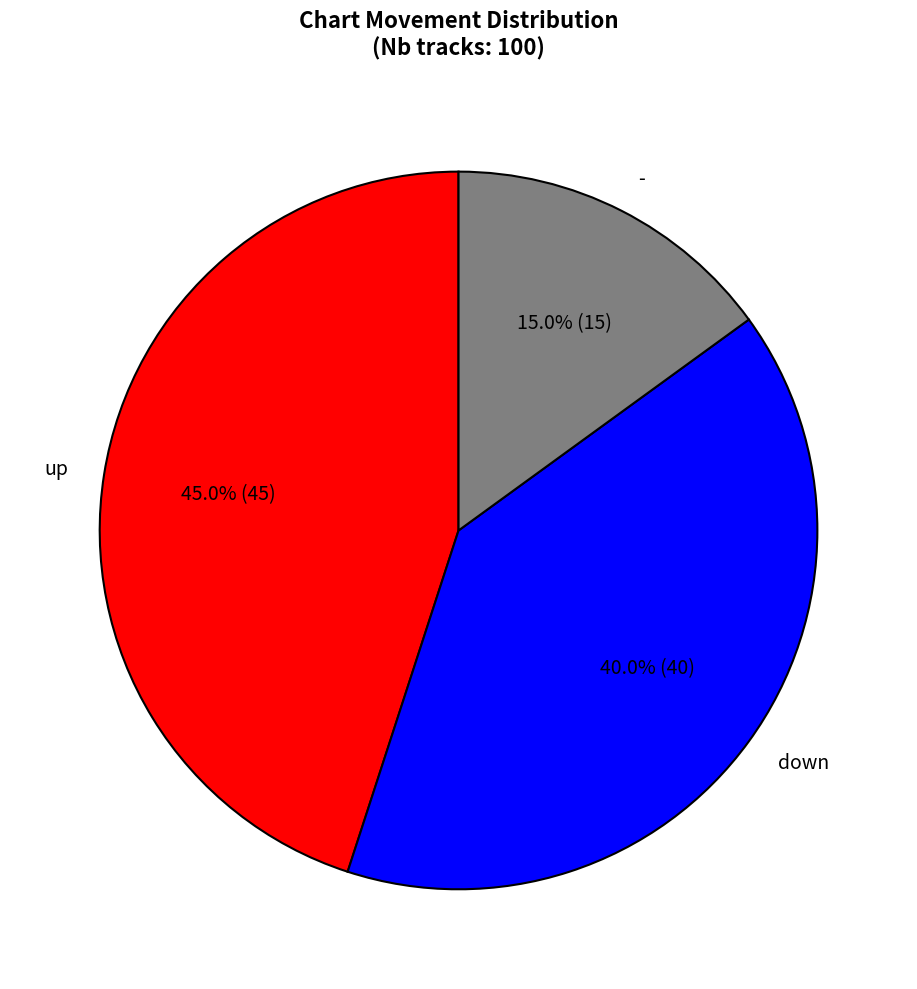

Which slice is the smallest?

-